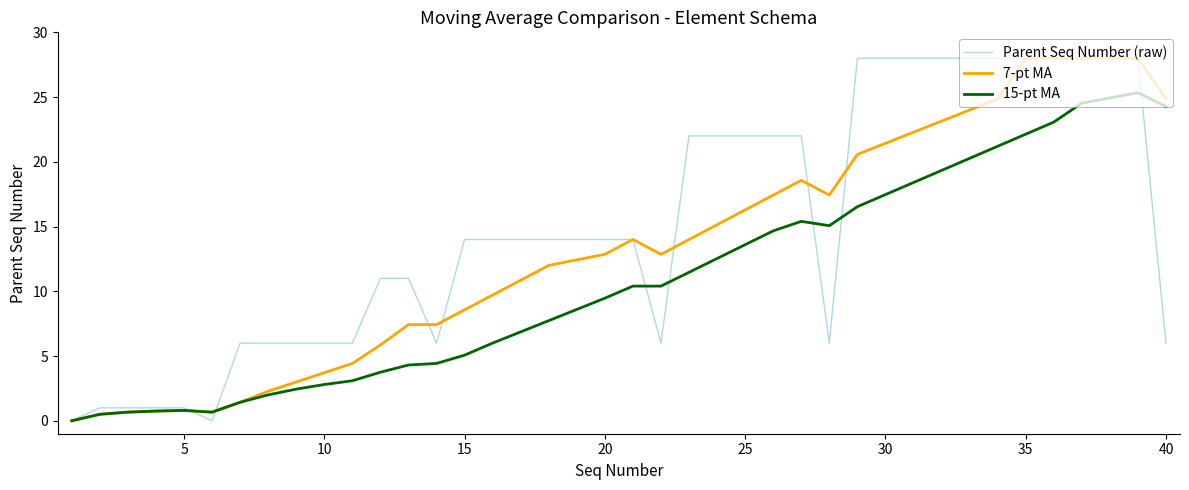

What is the maximum value for Parent Seq Number (raw)?

28.0